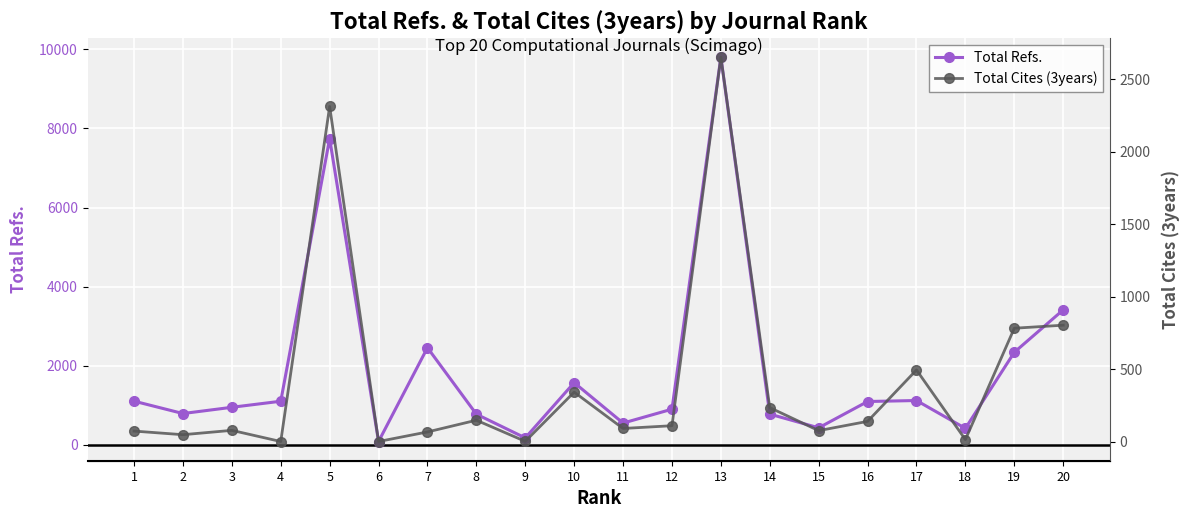

What is the difference between the maximum and minimum values in the Total Refs. series?

9714